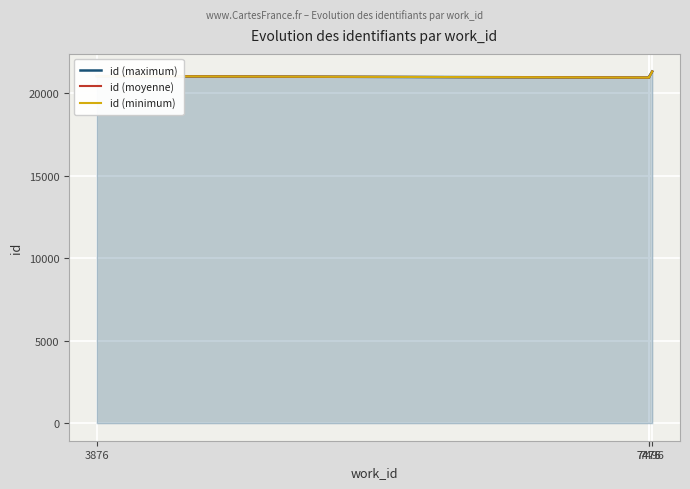

Rank the series by their average value, from lowest to highest.

id (minimum), id (moyenne), id (maximum)